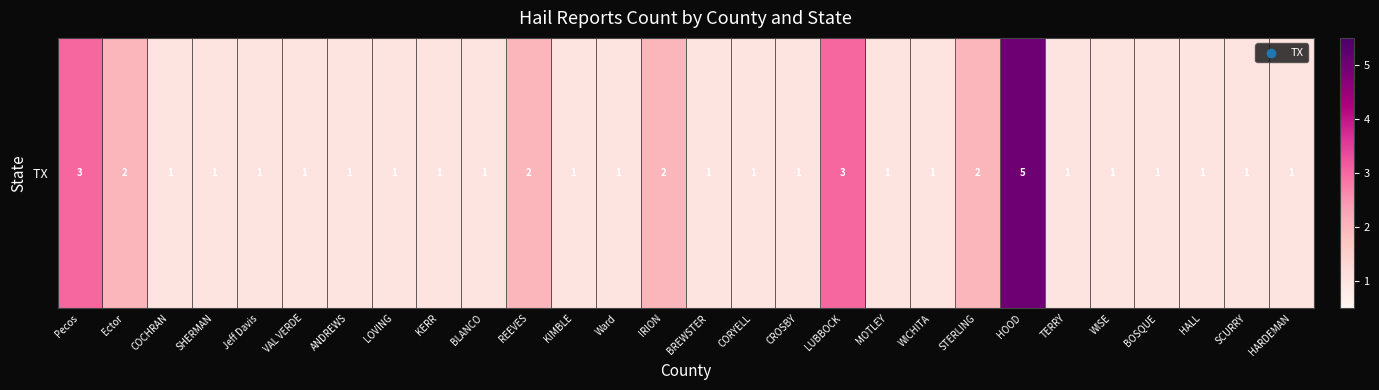

Which category has the highest value across all series?

HOOD